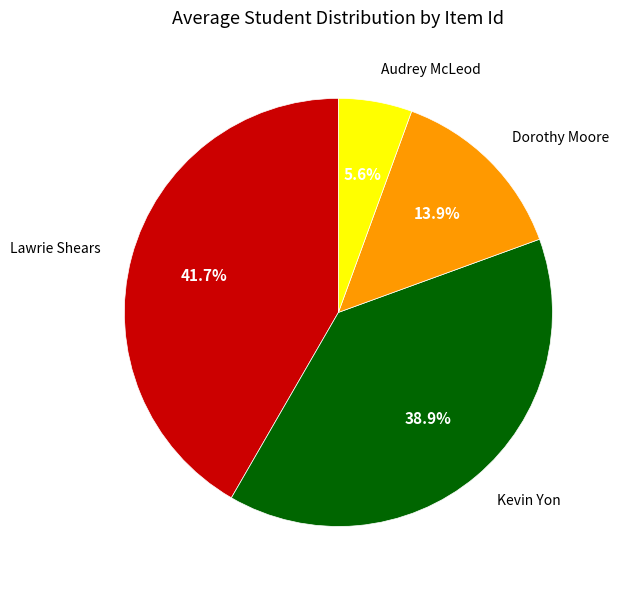

Combined, do Dorothy Moore and Lawrie Shears account for over 50%?

Yes